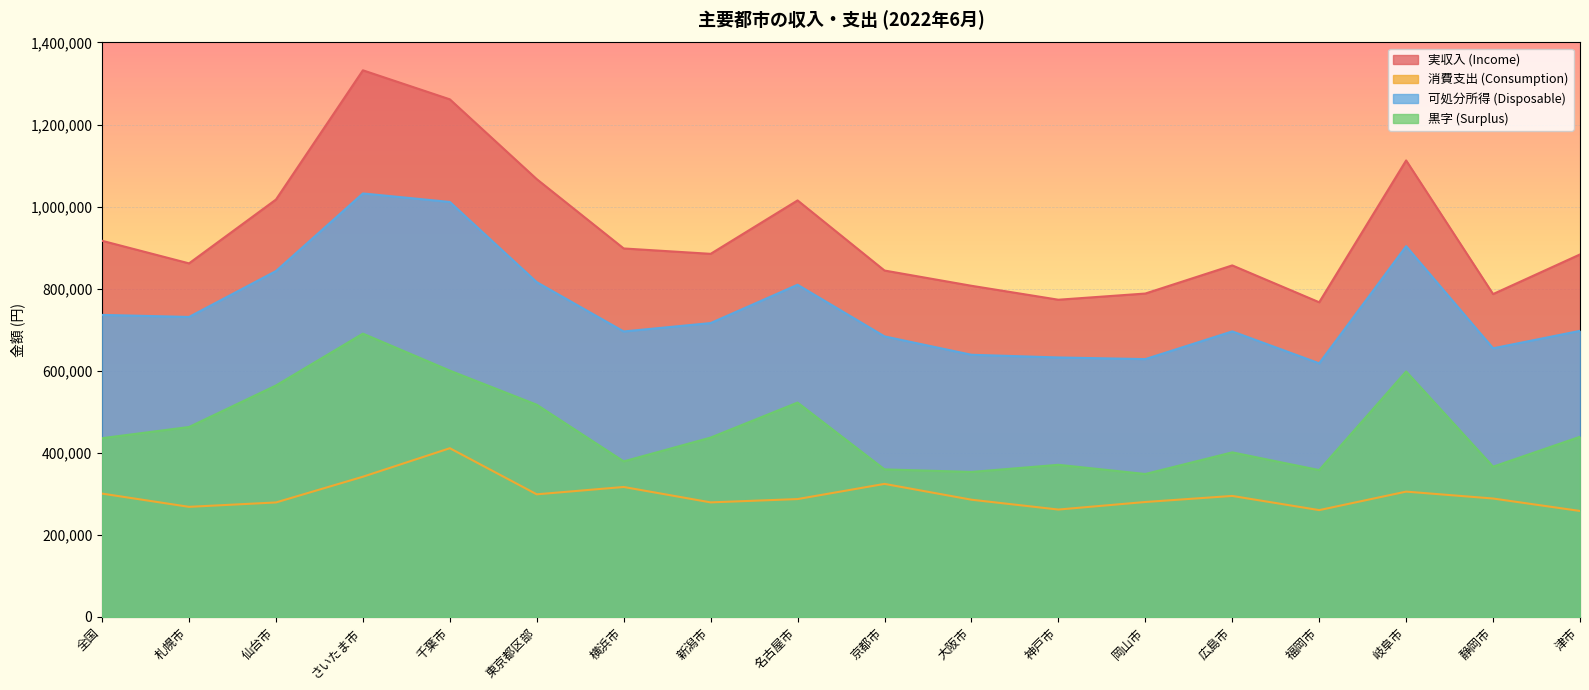

In 消費支出 (Consumption), how many points are higher than both neighbors (excluding endpoints)?

5